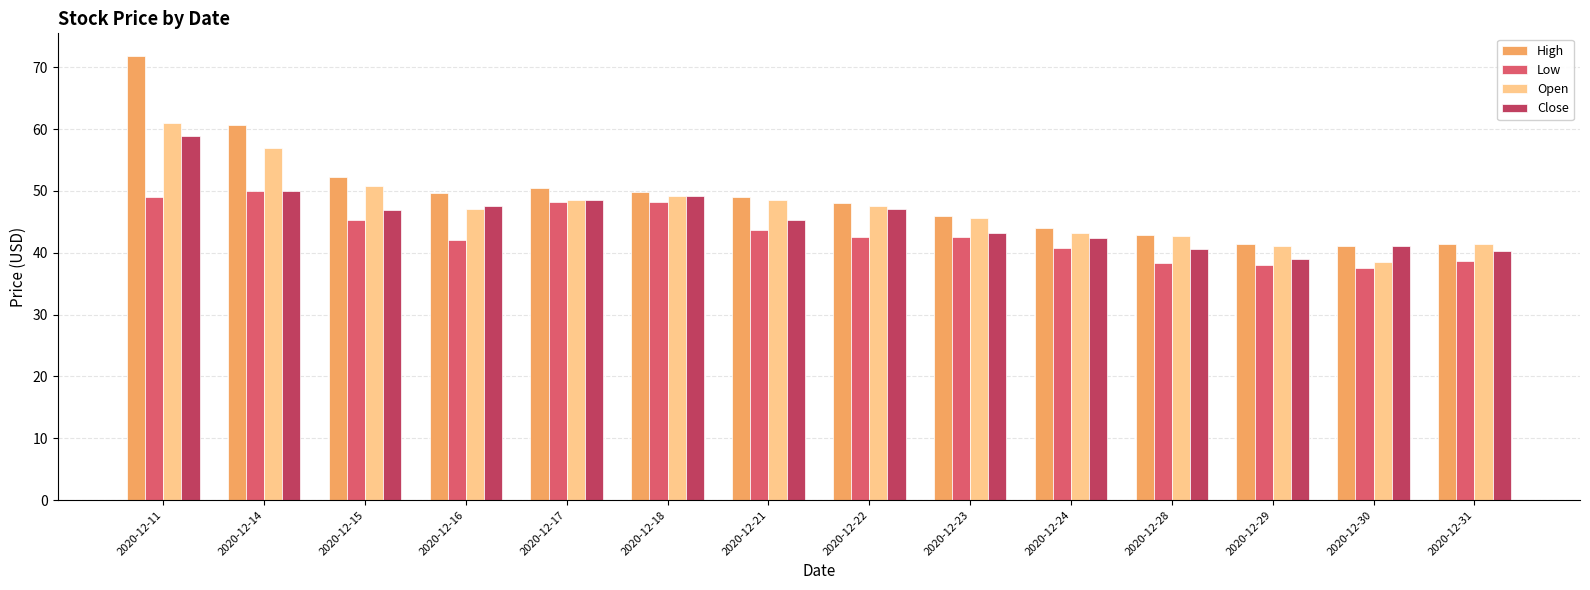

Rank the series by their average value, from lowest to highest.

Low, Close, Open, High